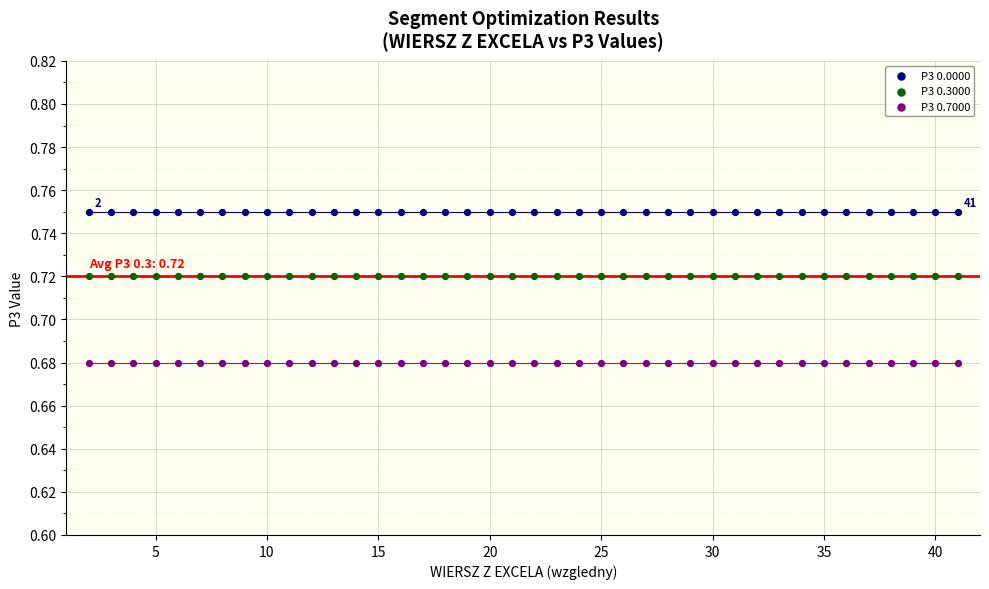

Which series reaches the maximum Y coordinate?

P3 0.0000